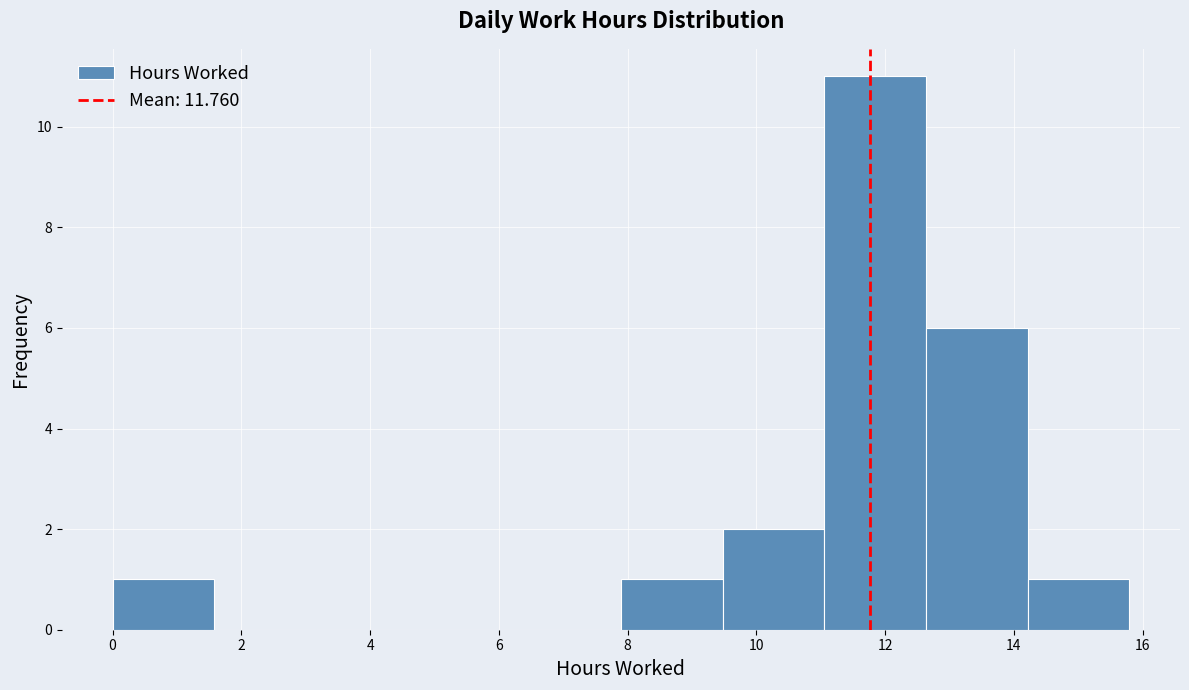

How tall is the bar that spans 7.8 to 9.4 on the x-axis? Neither the bar edges nor the heights are printed on the chart, so give them approximately, as read against the axes.

1